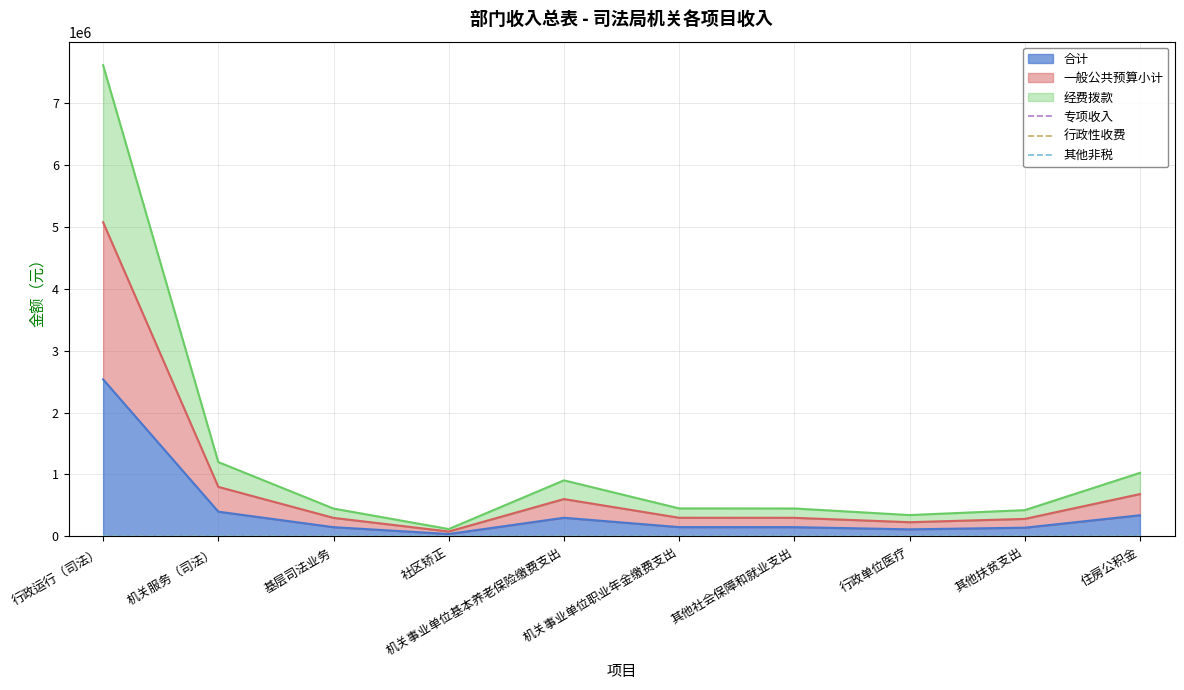

True or false: 合计 and 经费拨款 cross at least once.

False